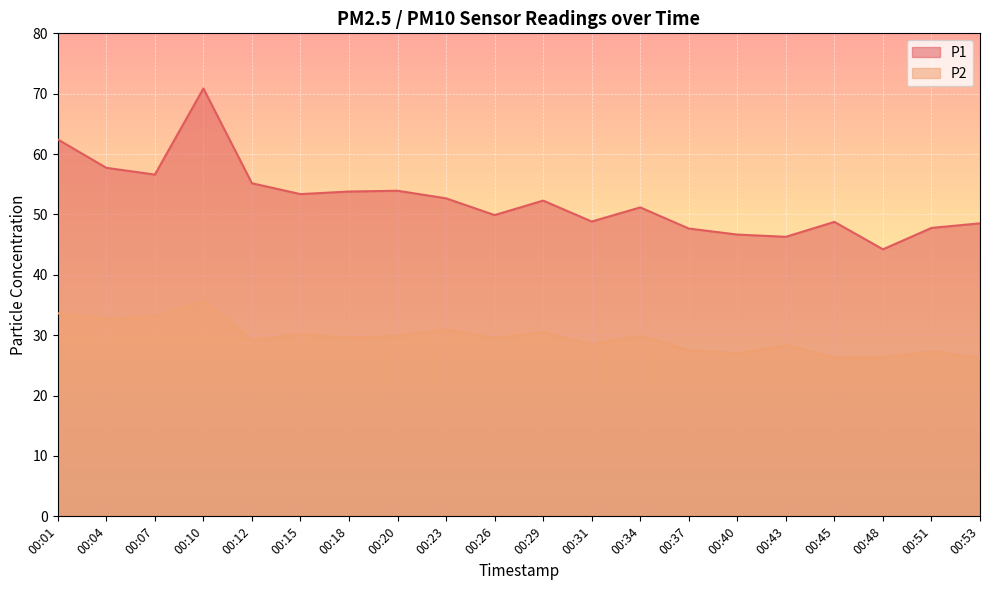

At 00:53, list the series in order from smallest to largest.

P2, P1